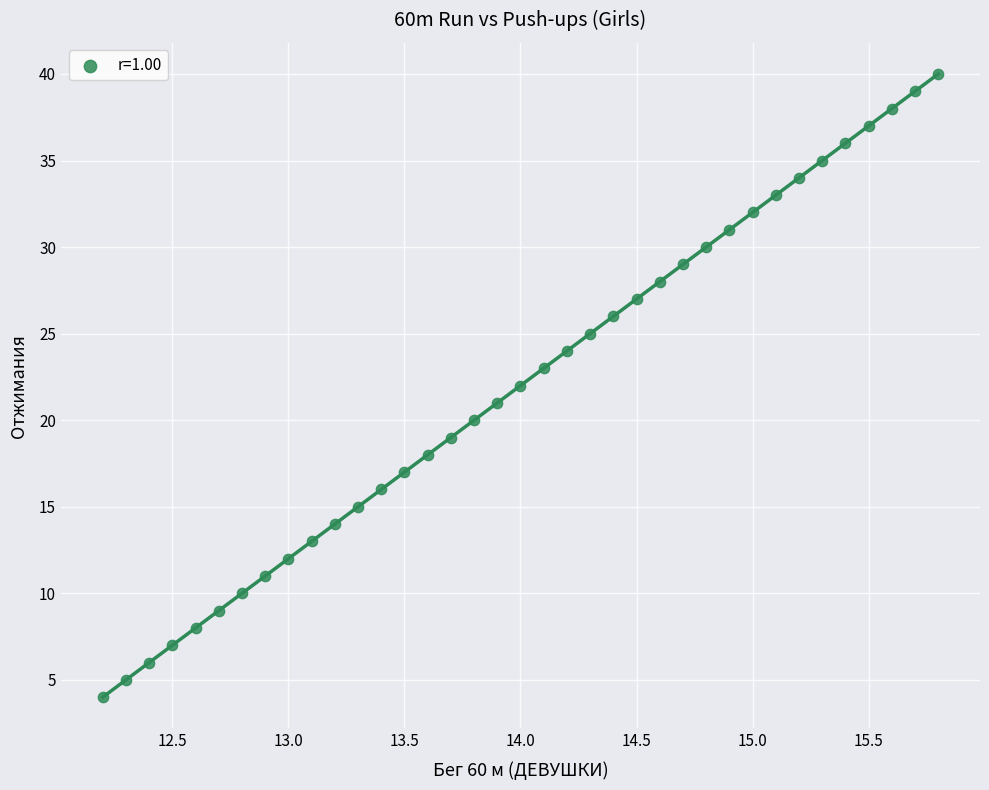

What is the range of Y values (max minus min)?

36